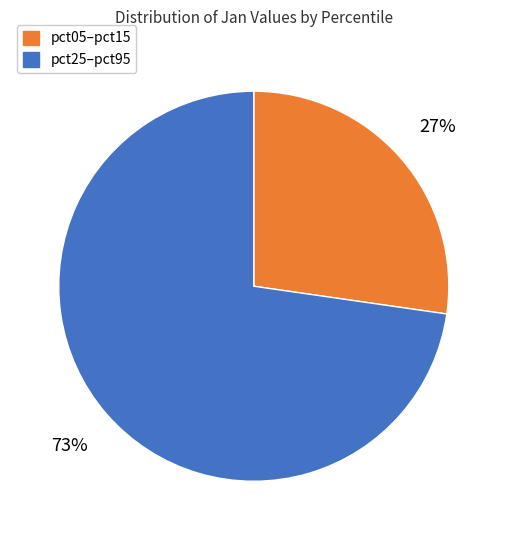

How many slices are in this pie chart?

2